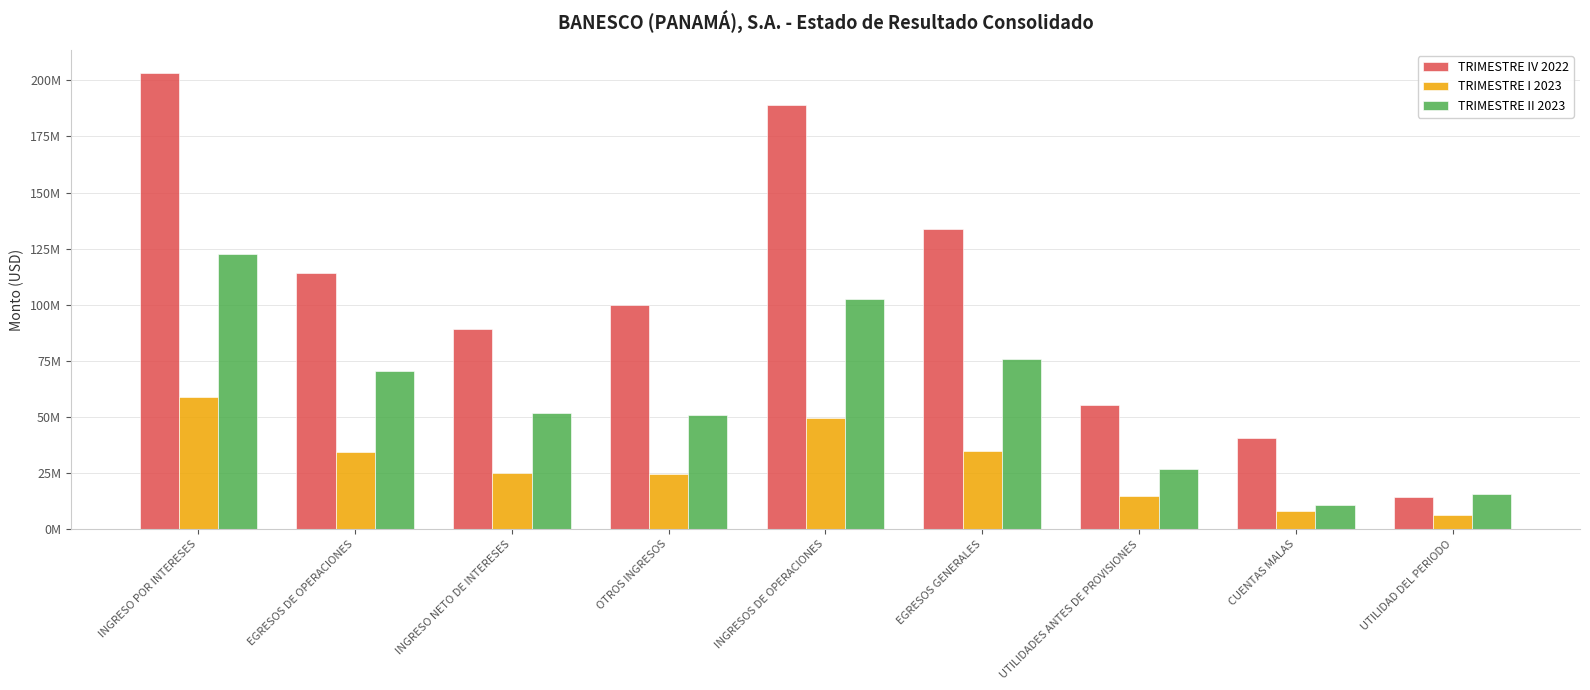

At which category is the sum across all series the highest?

INGRESO POR INTERESES